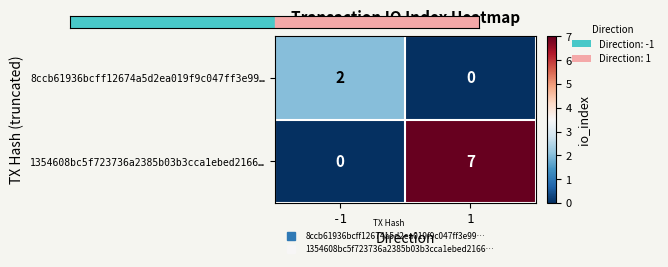

At -1, list the series in order from largest to smallest.

8ccb61936bcff12674a5d2ea019f9c047ff3e99…, 1354608bc5f723736a2385b03b3cca1ebed2166…